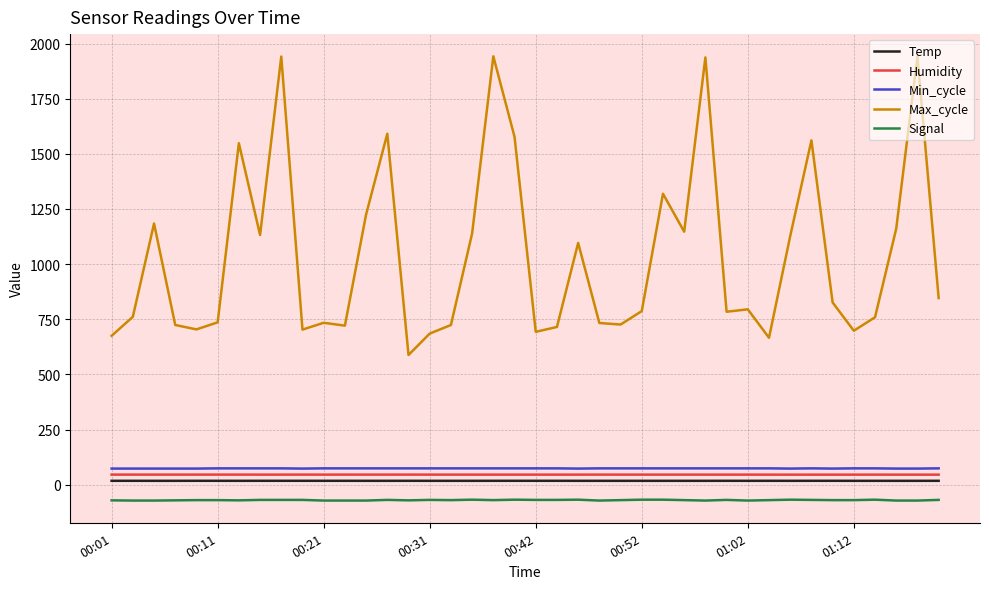

Which series has the largest range (max minus min)?

Max_cycle